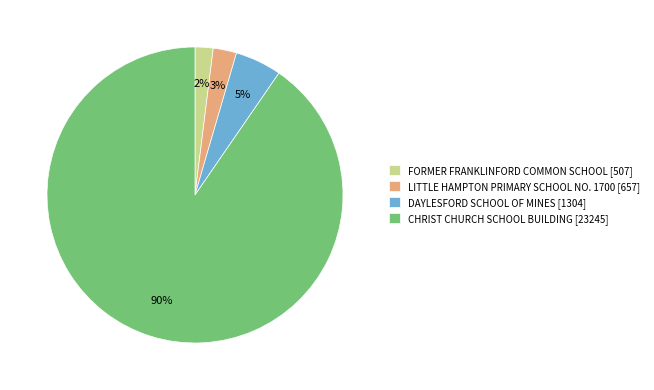

Which category has the smallest portion of the pie?

FORMER FRANKLINFORD COMMON SCHOOL